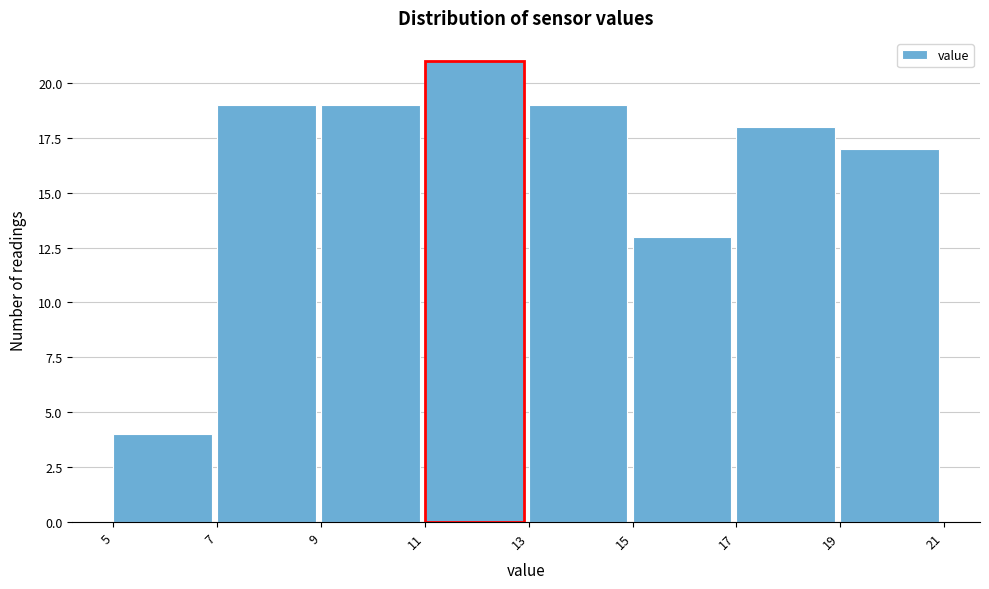

How tall is the bar that spans 5 to 7 on the x-axis? The values are not printed on the chart, so give them approximately, as read against the axis.

4